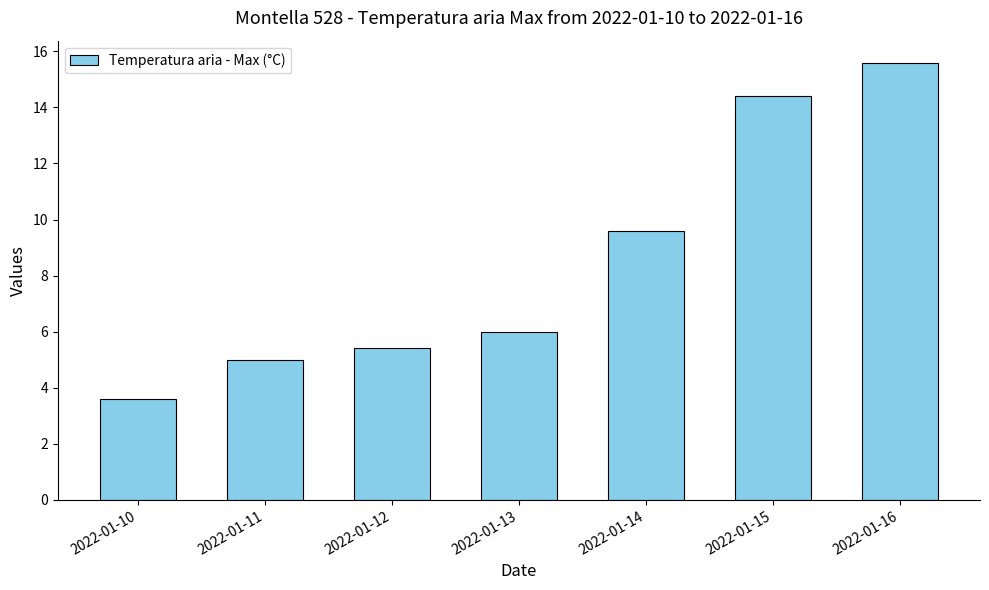

True or false: the data shows 3.6 at 2022-01-10.

True